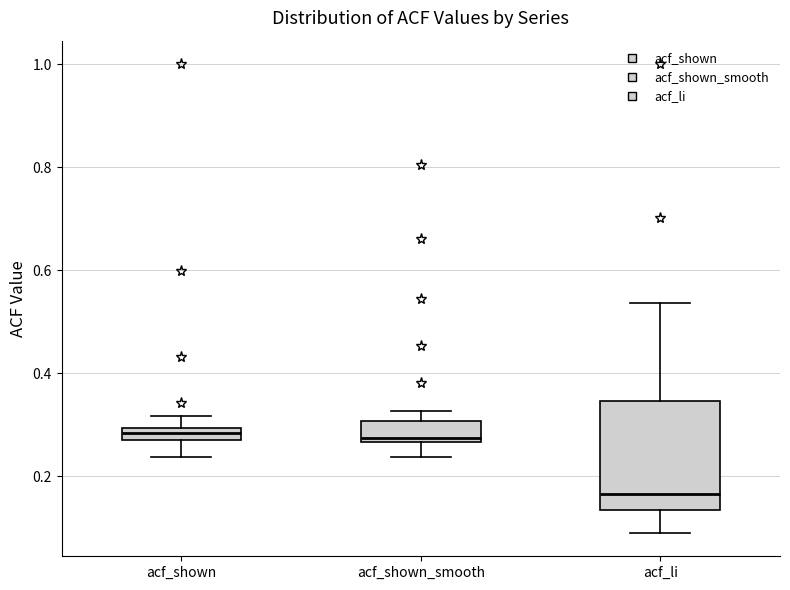

Which box has the lowest median line?

acf_li